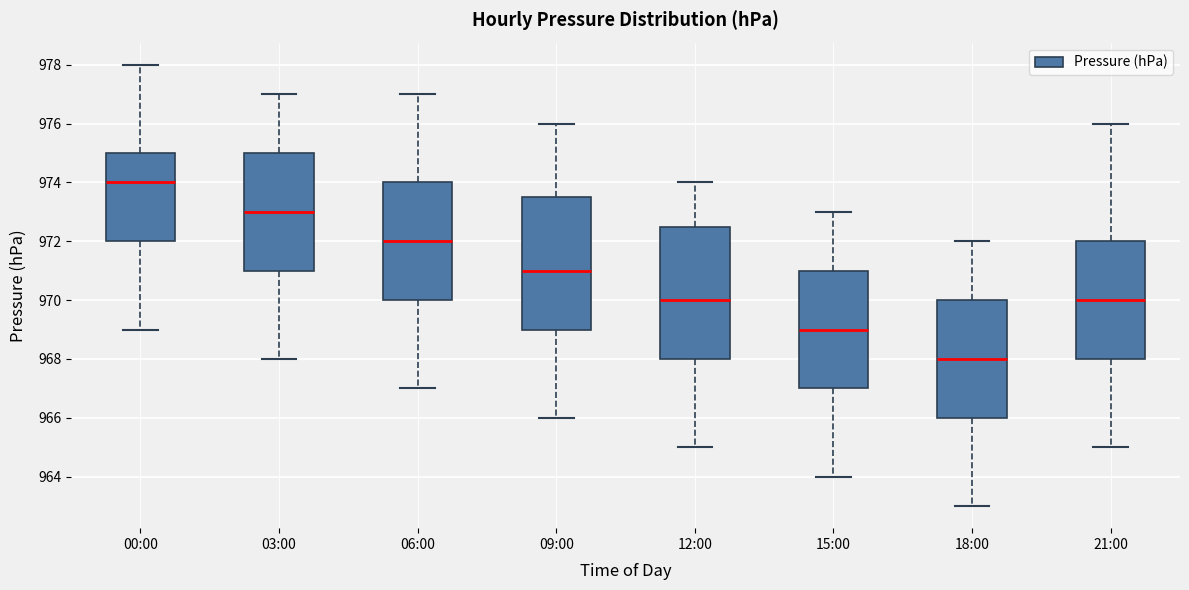

Which box's median line is the highest?

00:00